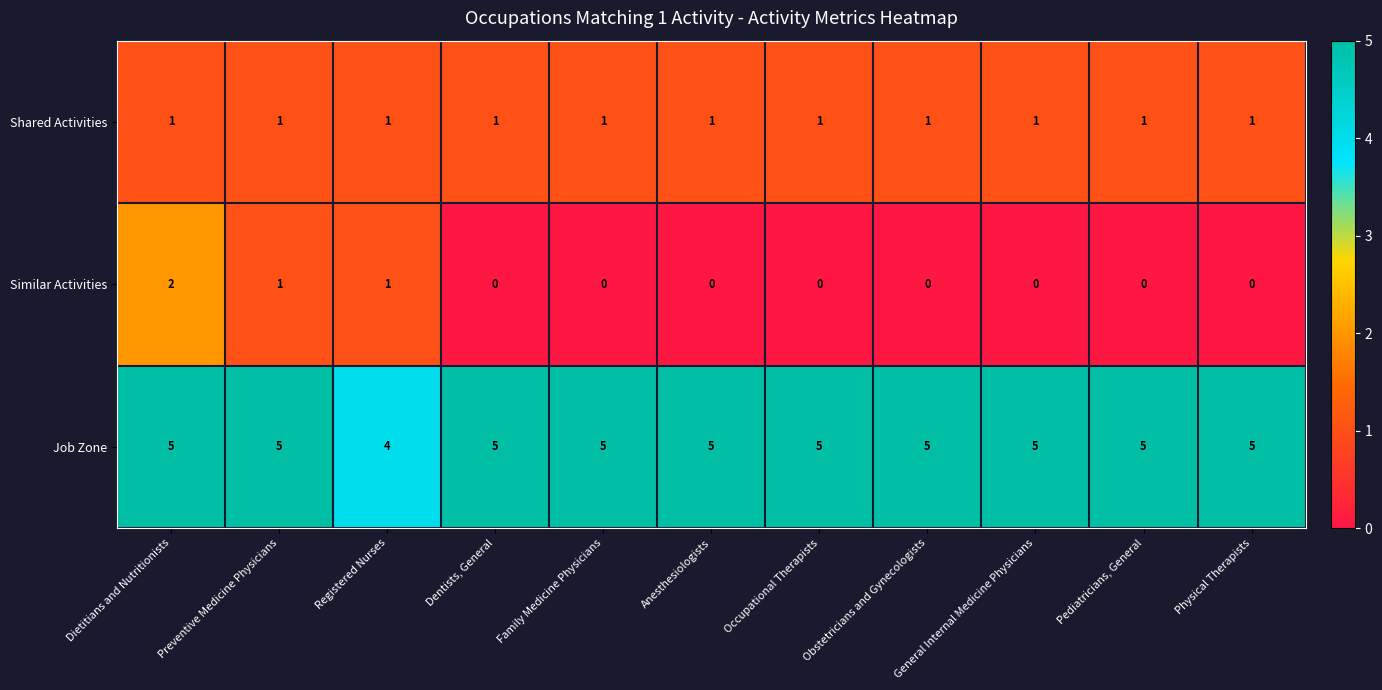

The Similar Activities series shows 0 at General Internal Medicine Physicians. True or false?

True